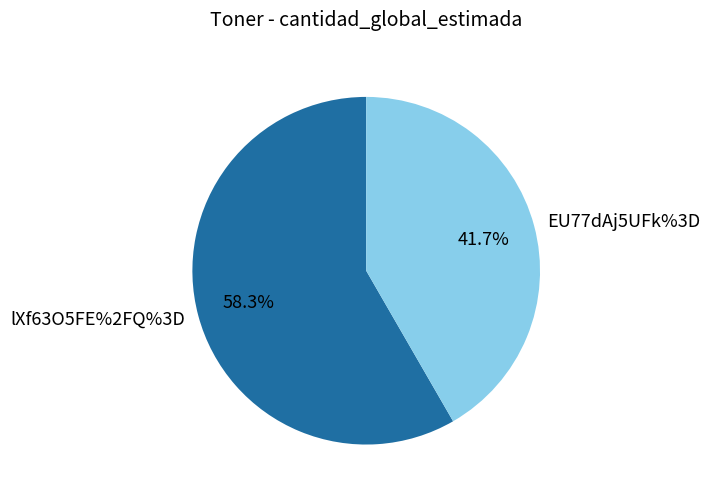

Between EU77dAj5UFk%3D and lXf63O5FE%2FQ%3D, which is larger?

lXf63O5FE%2FQ%3D